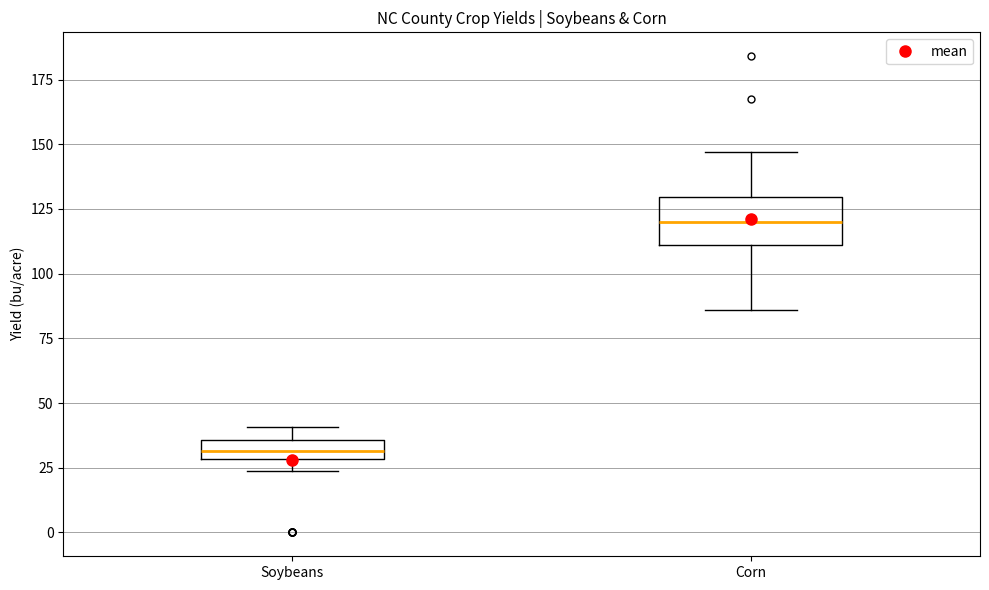

Where is the lower edge of the box for Corn on the y-axis? The values are not printed on the chart, so give them approximately, as read against the axis.

110